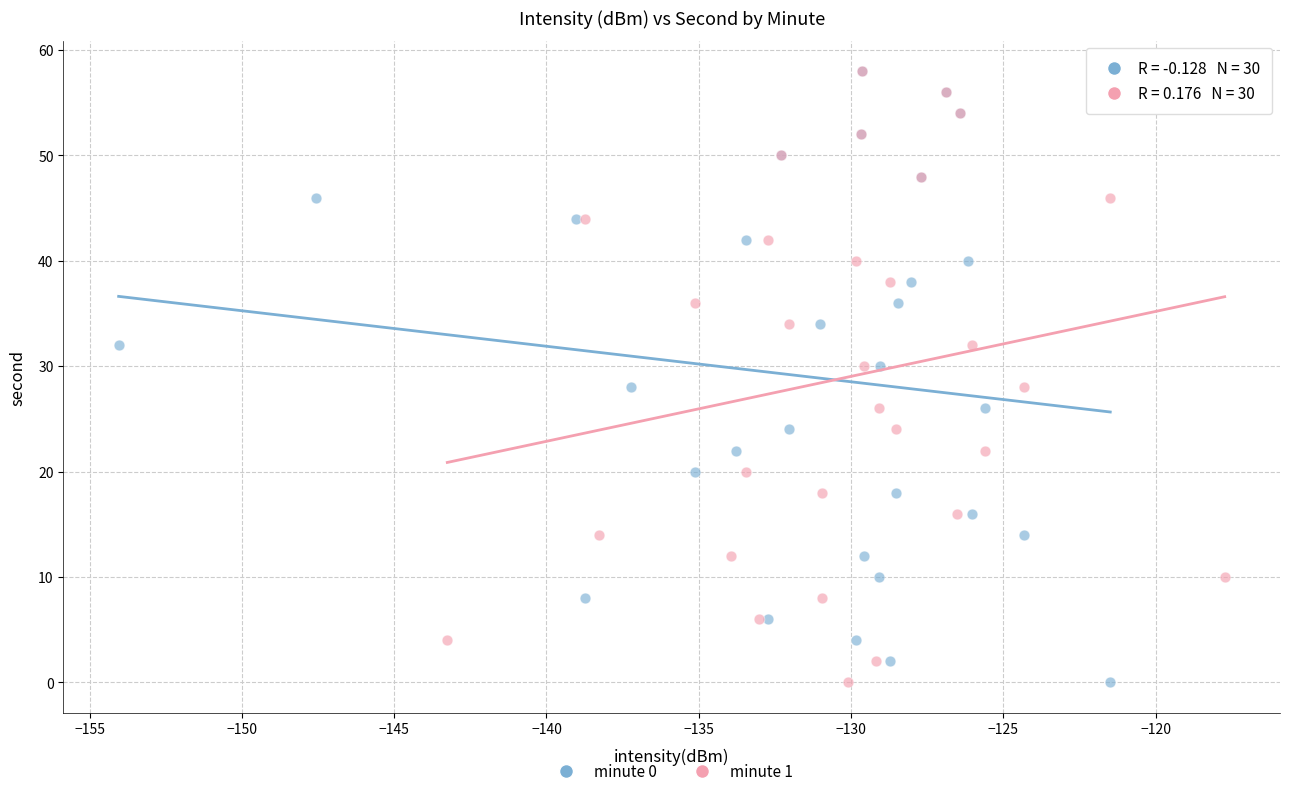

What are all the series names shown in the legend?

minute 0, minute 1